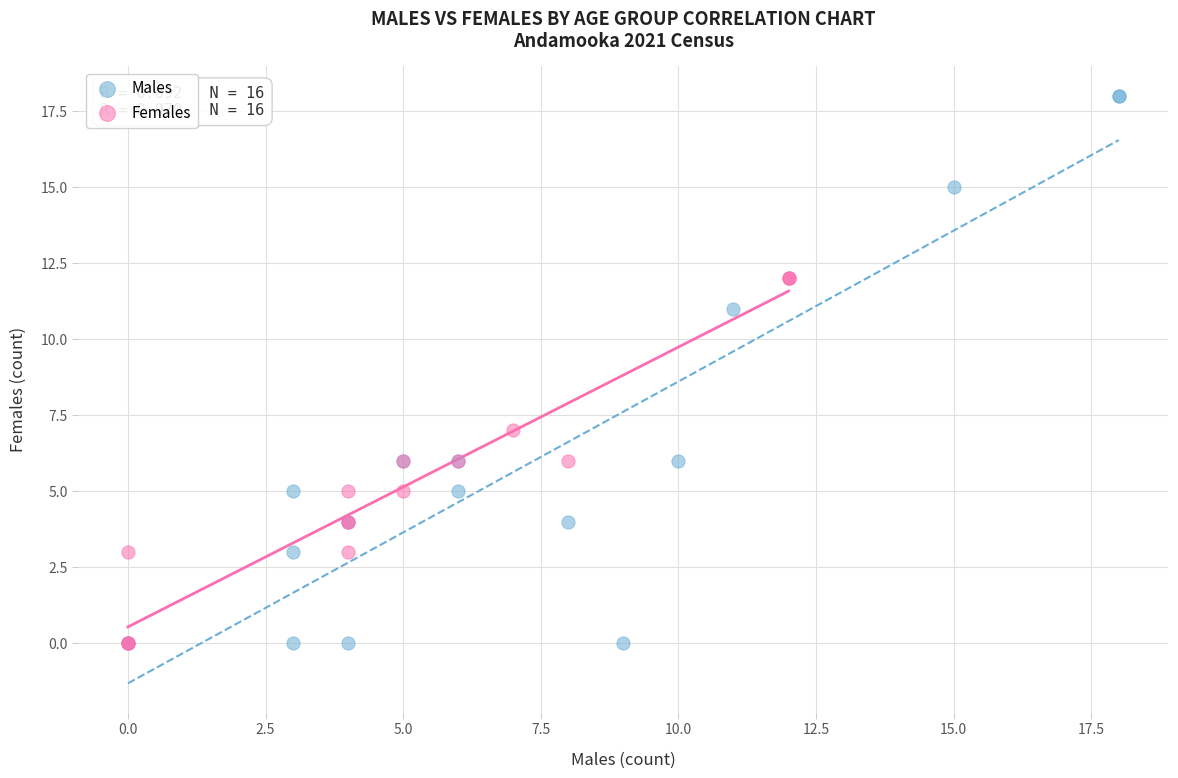

Which series reaches the maximum Y coordinate?

Males